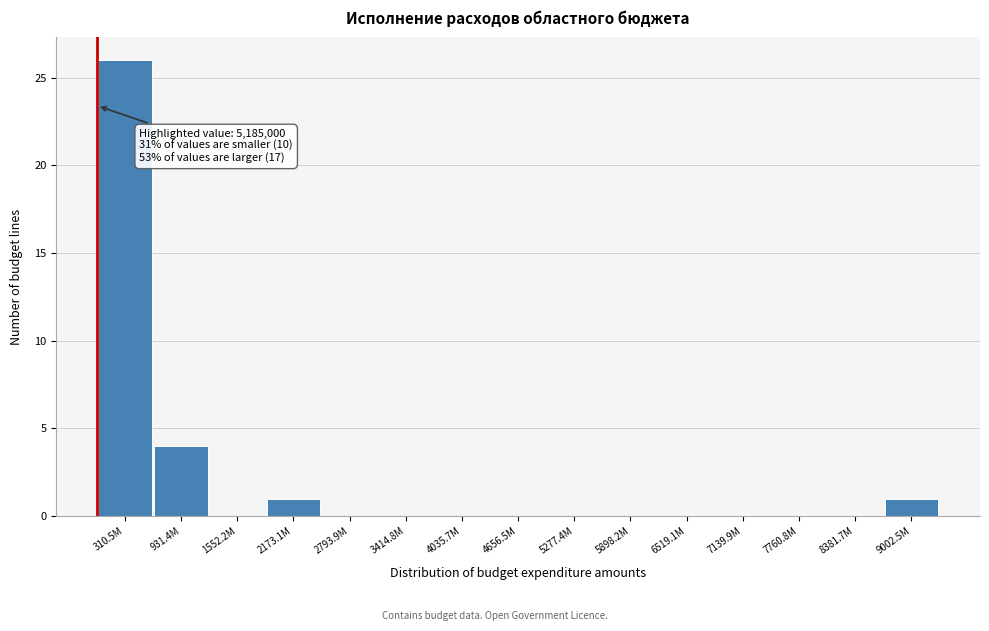

Reading right to left, what are all the values shown in this chart?

9002.5M=1	8381.7M=0	7760.8M=0	7139.9M=0	6519.1M=0	5898.2M=0	5277.4M=0	4656.5M=0	4035.7M=0	3414.8M=0	2793.9M=0	2173.1M=1	1552.2M=0	931.4M=4	310.5M=26